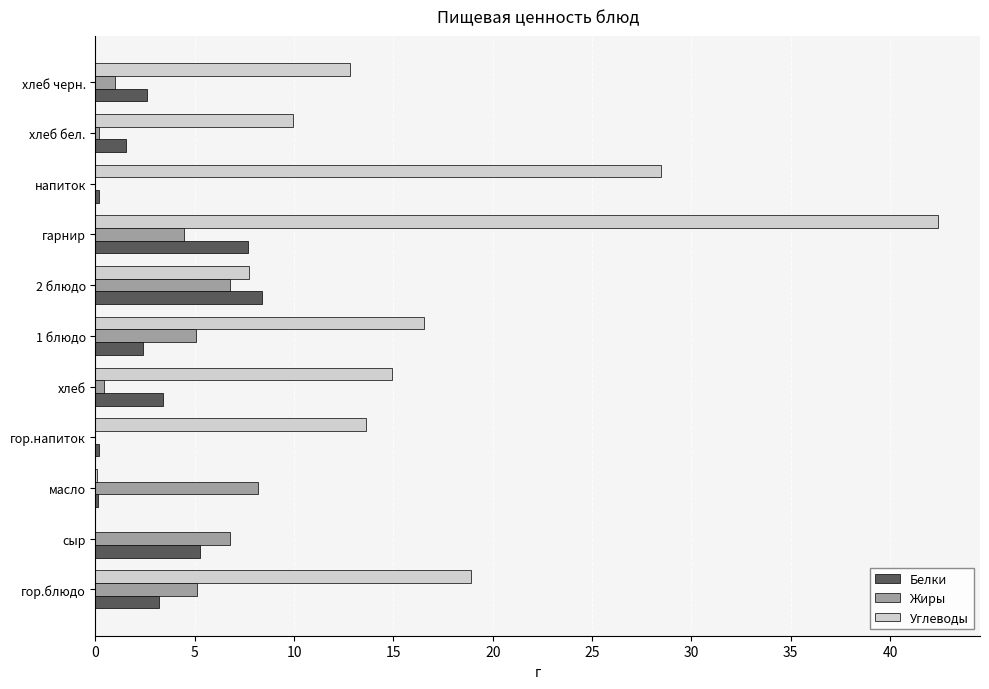

At which category is the sum across all series the highest?

гарнир